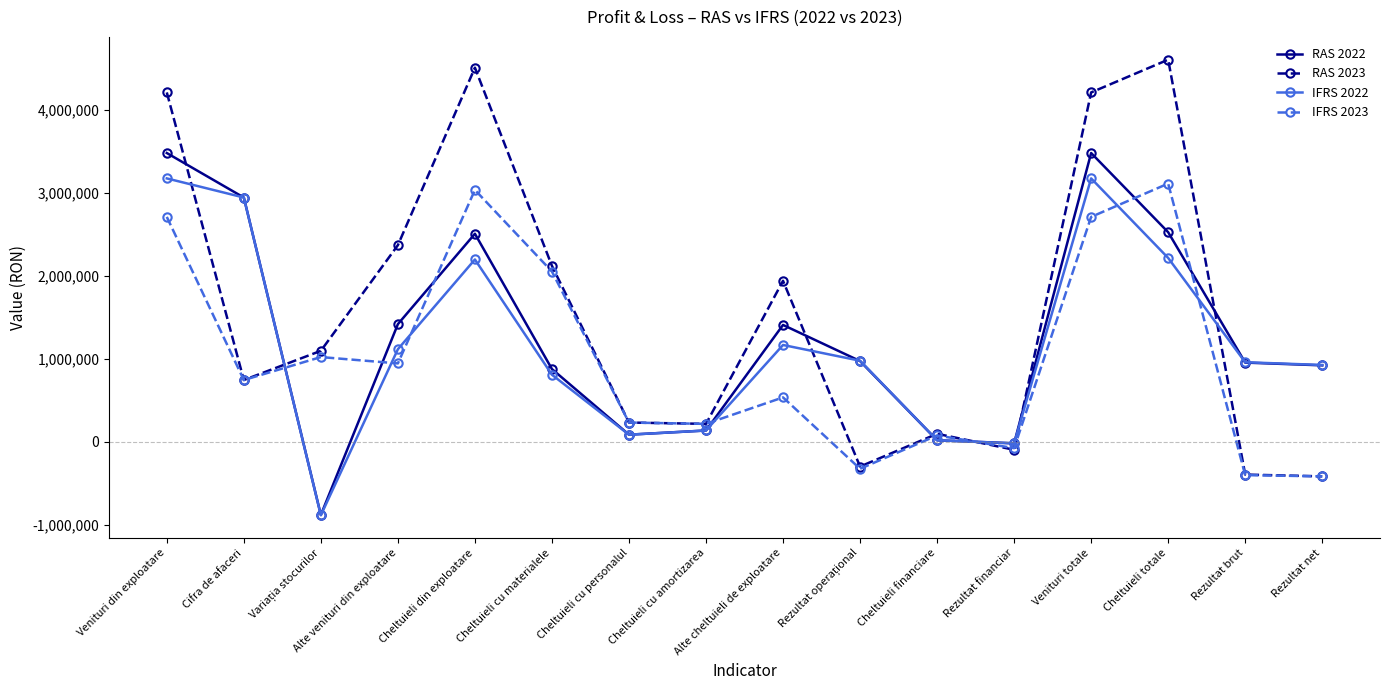

Which series changed the most between Cheltuieli cu personalul and Rezultat brut?

IFRS 2022